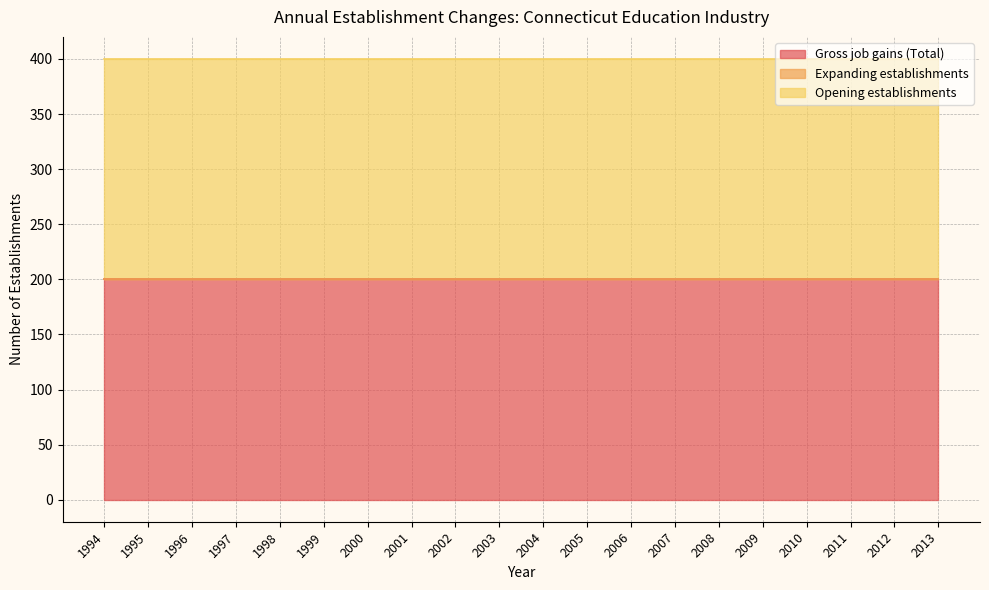

True or false: Gross job gains (Total) and Opening establishments intersect in this chart.

False